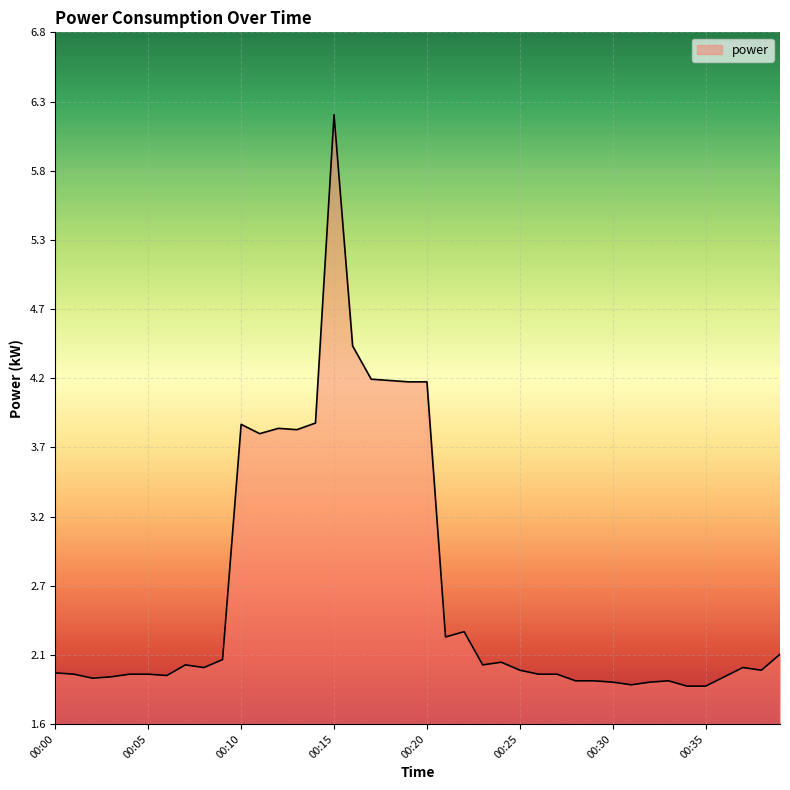

What is the smallest value displayed?

1.9